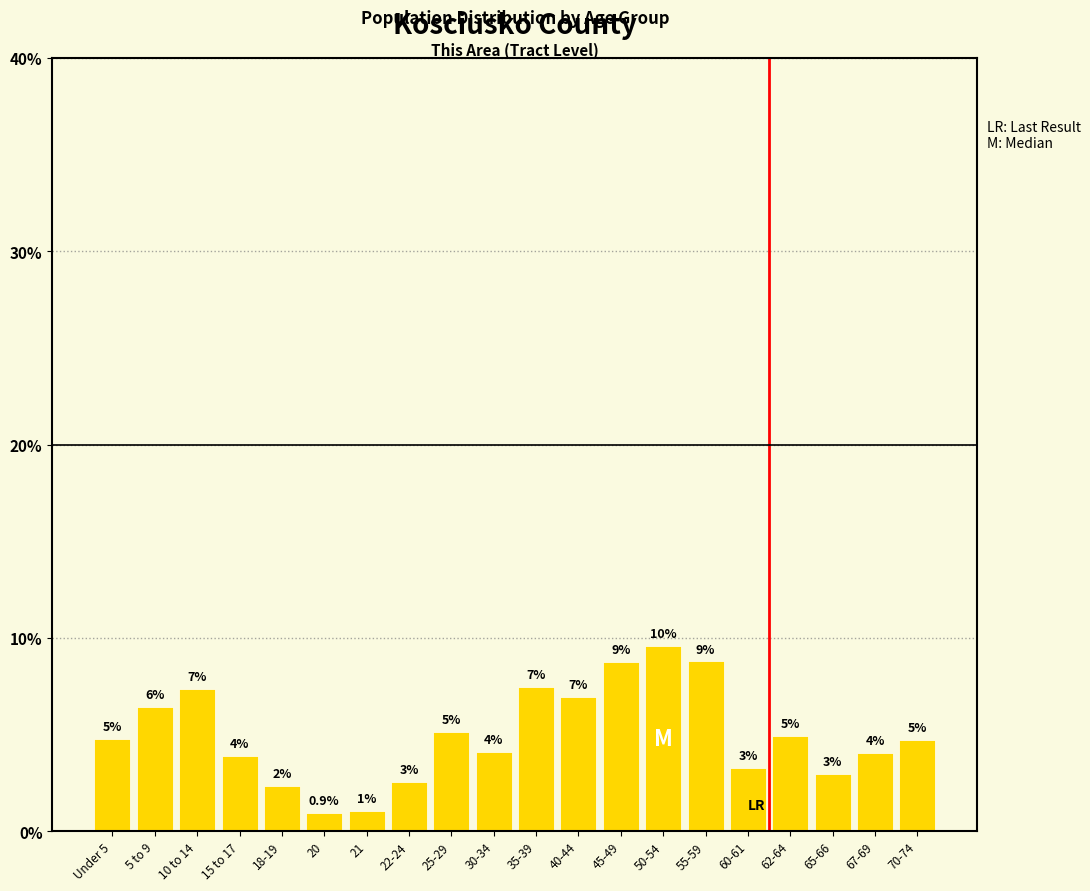

List the labels in order of value, smallest first.

20, 21, 18-19, 22-24, 65-66, 60-61, 15 to 17, 67-69, 30-34, 70-74, Under 5, 62-64, 25-29, 5 to 9, 40-44, 10 to 14, 35-39, 45-49, 55-59, 50-54